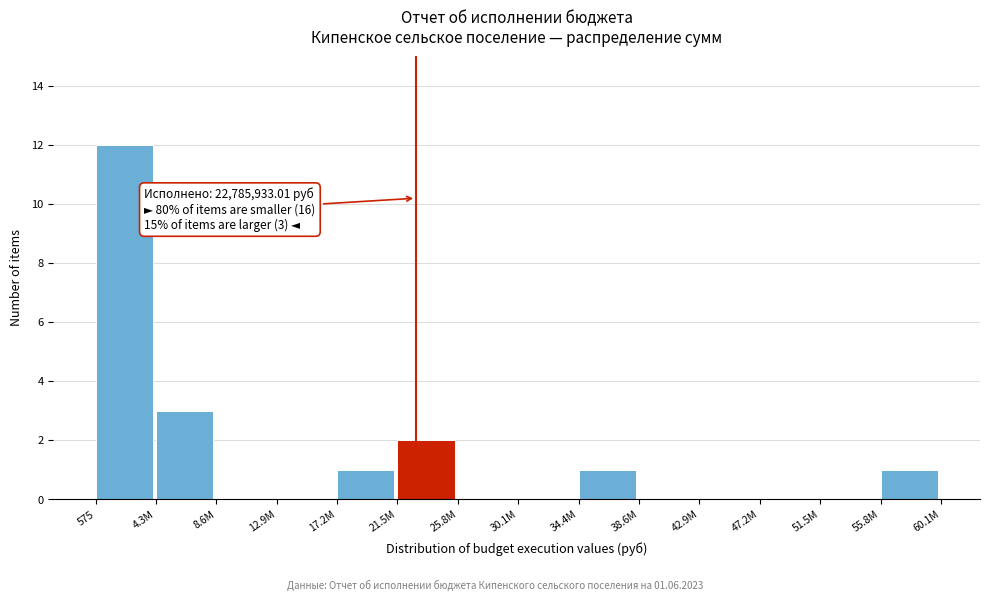

Reading left to right, list all the values displayed in this chart.

575=12	4.3M=3	8.6M=0	12.9M=0	17.2M=1	21.5M=2	25.8M=0	30.1M=0	34.4M=1	38.6M=0	42.9M=0	47.2M=0	51.5M=0	55.8M=1